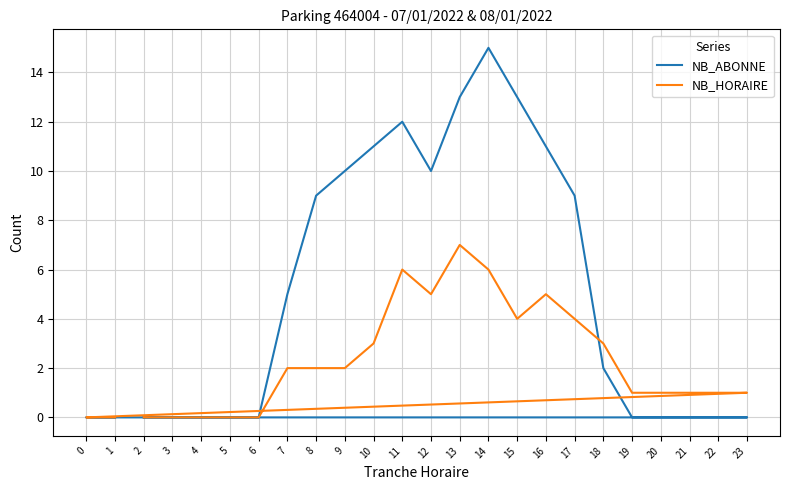

At which category does the chart reach its minimum across all series?

2